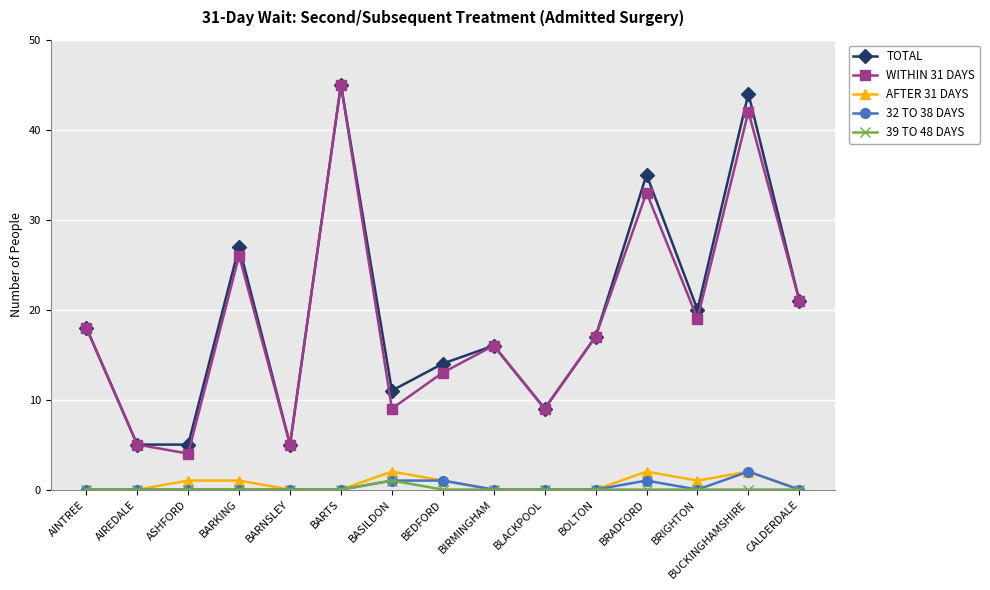

How many 32 TO 38 DAYS values are between 0 and 1?

14